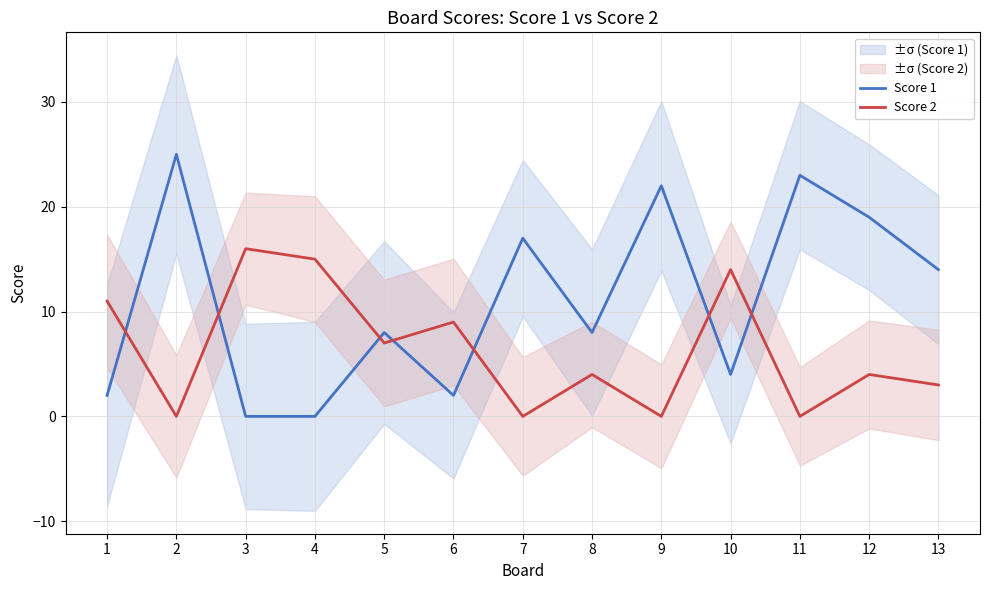

True or false: Score 1 has a value of 5 at 13.

False